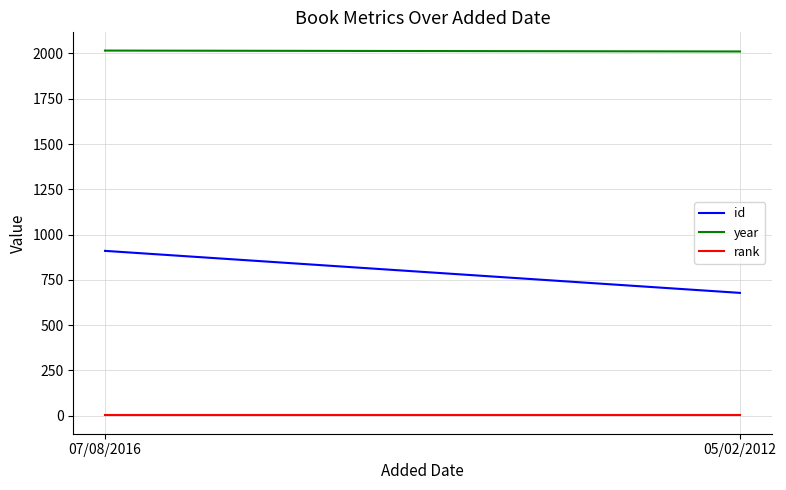

What position from the left is 07/08/2016?

1